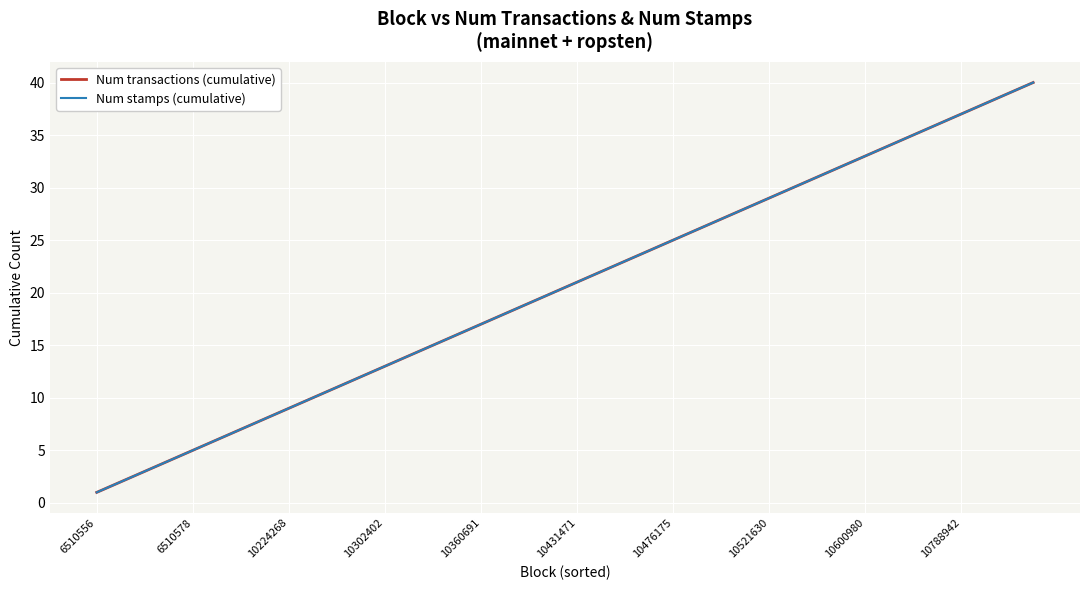

Is this an area chart (filled region under the line)?

No